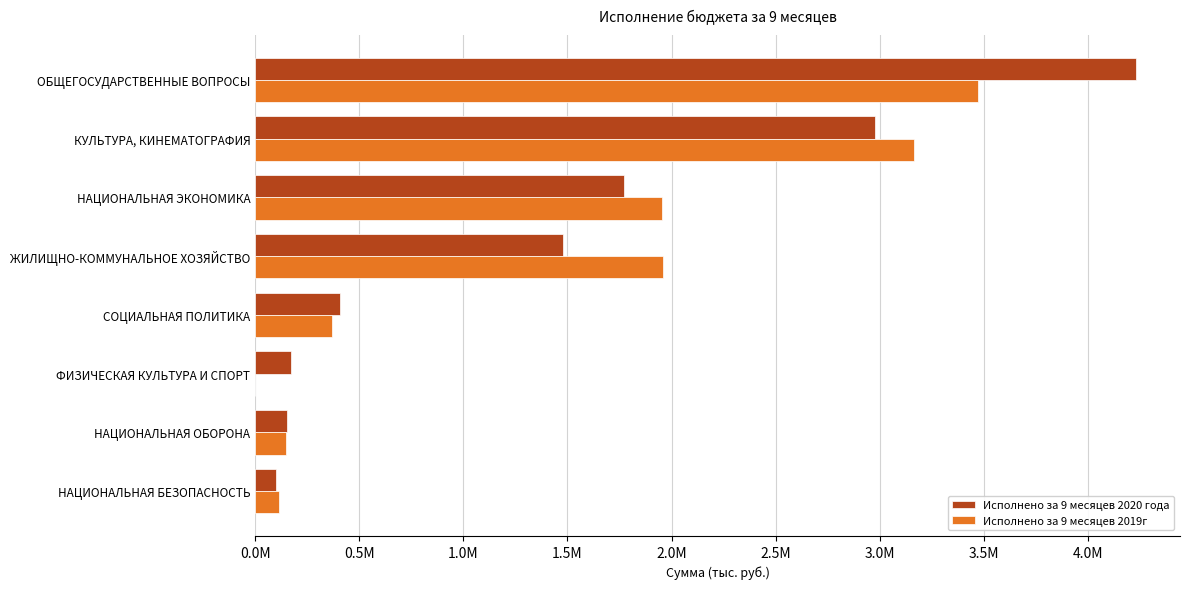

Reading left to right, extract all data points from this chart.

Исполнено за 9 месяцев 2020 года: 101972.9	151725.0	174503.1	408774.6	1476624.7	1773417.4	2977574.6	4229832.7
Исполнено за 9 месяцев 2019г: 116563.5	150412.5	0.0	371168.6	1958167.1	1954897.2	3164340.0	3472789.6